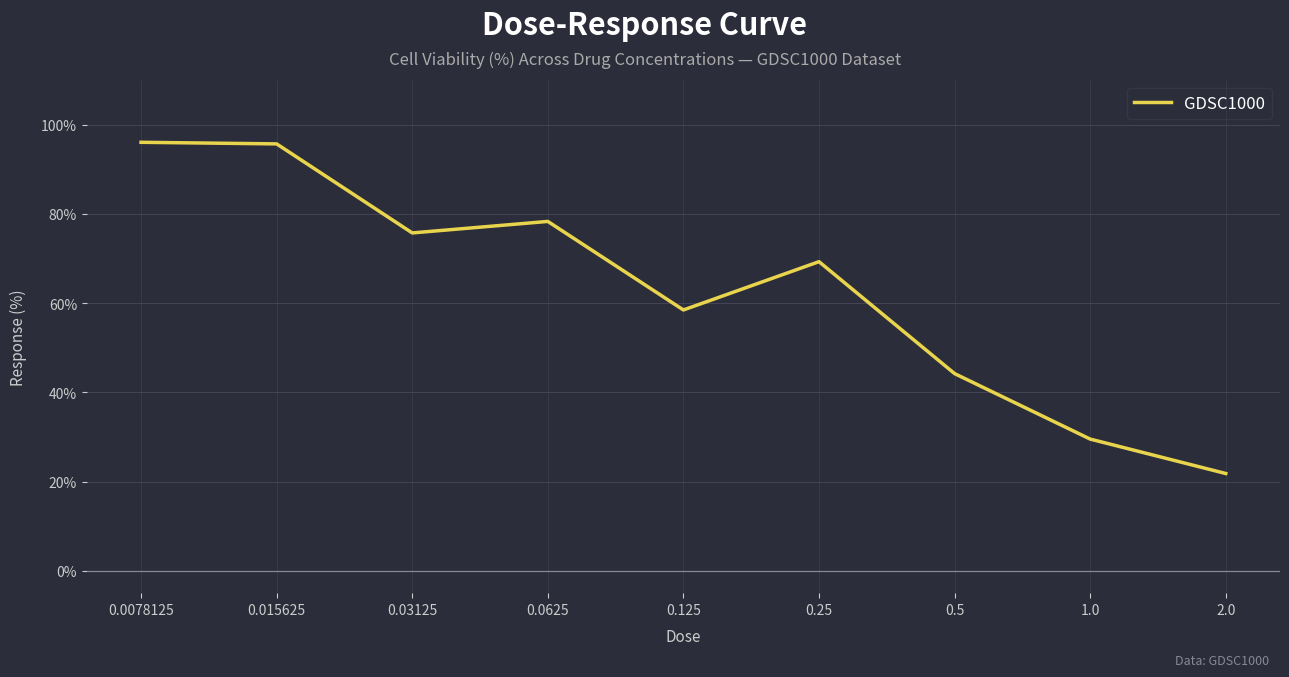

What position from the right is 0.125?

5